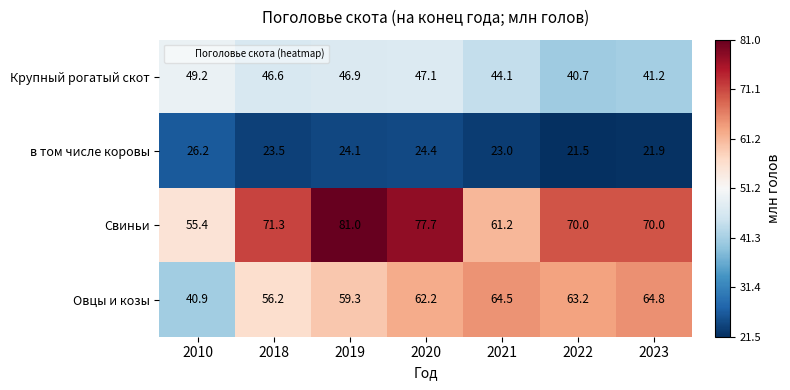

Which series has the largest total across all categories?

Свиньи